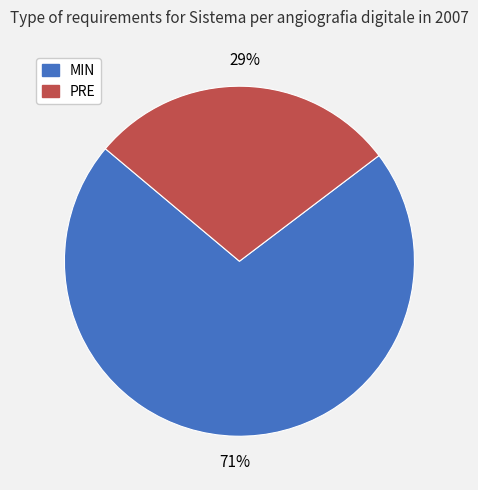

To the nearest percent, what is the combined percentage of MIN and PRE?

100%